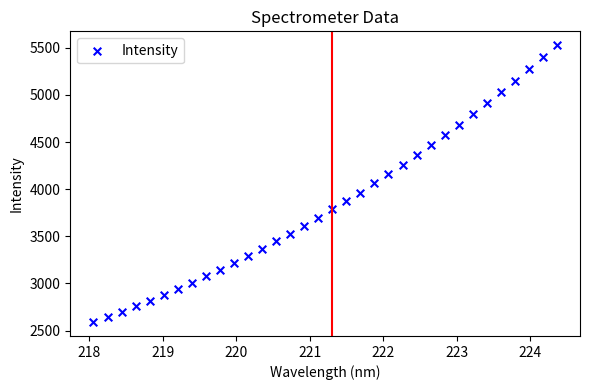

What is the range of X values (max minus min)?

6.3